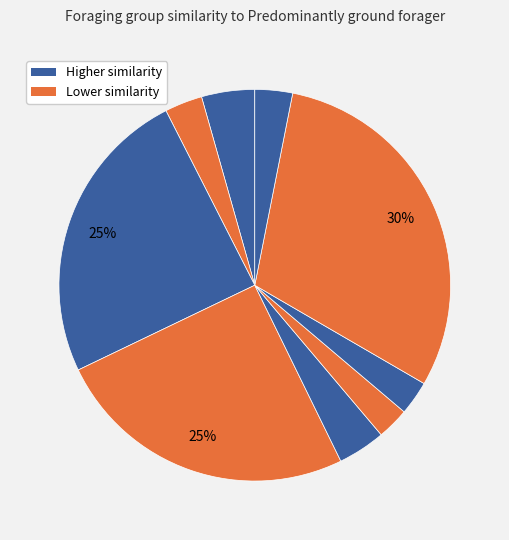

How many segments does this pie chart have?

9